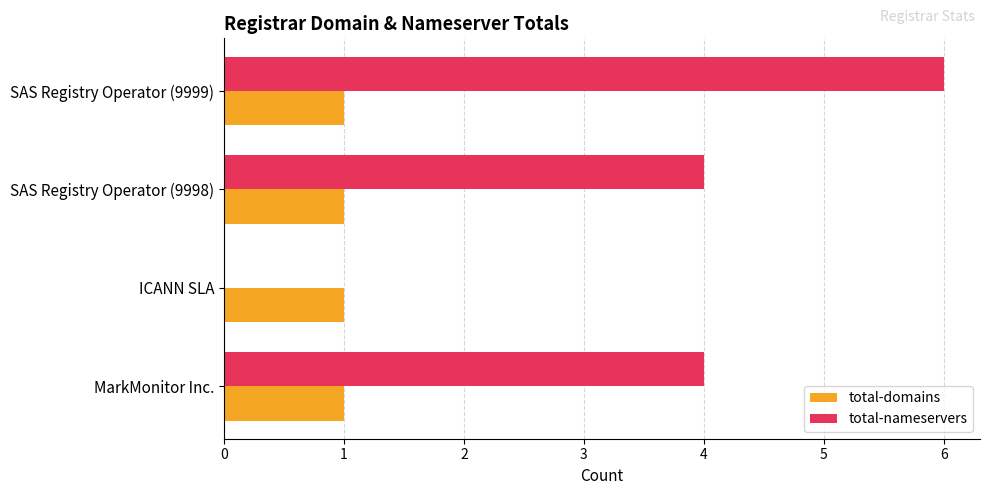

Which series changed the most between ICANN SLA and SAS Registry Operator (9999)?

total-nameservers